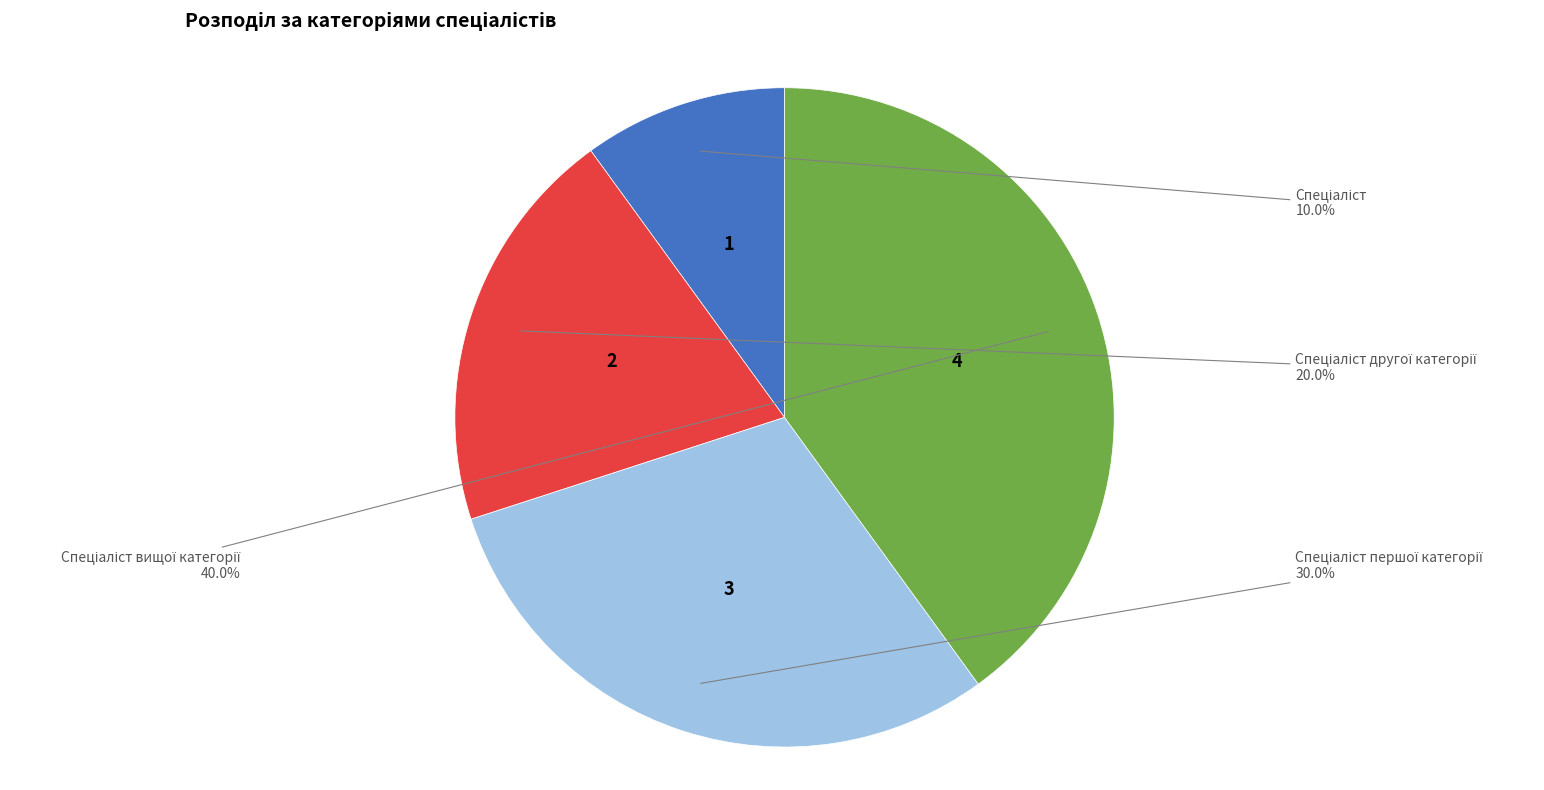

How many slices are in this pie chart?

4